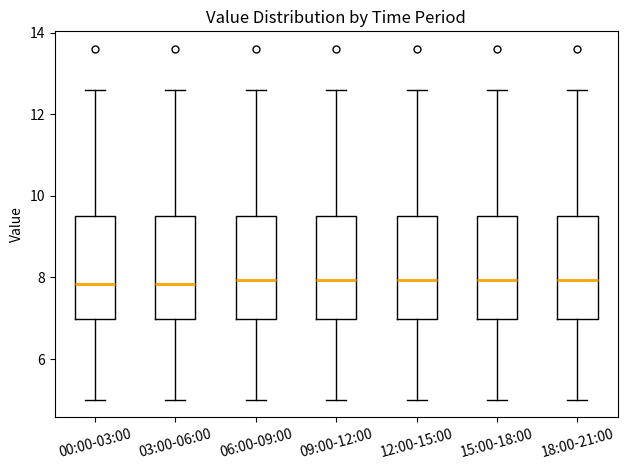

Where does the upper whisker of the box for 09:00-12:00 end on the y-axis? The values are not printed on the chart, so give them approximately, as read against the axis.

12.6